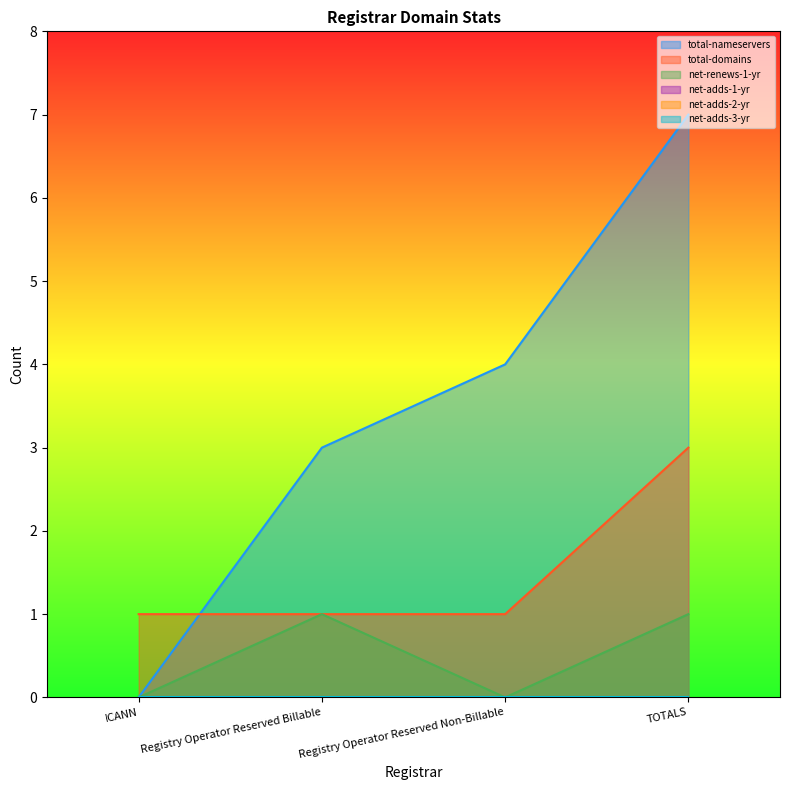

How many values in the total-domains series exceed 1?

1